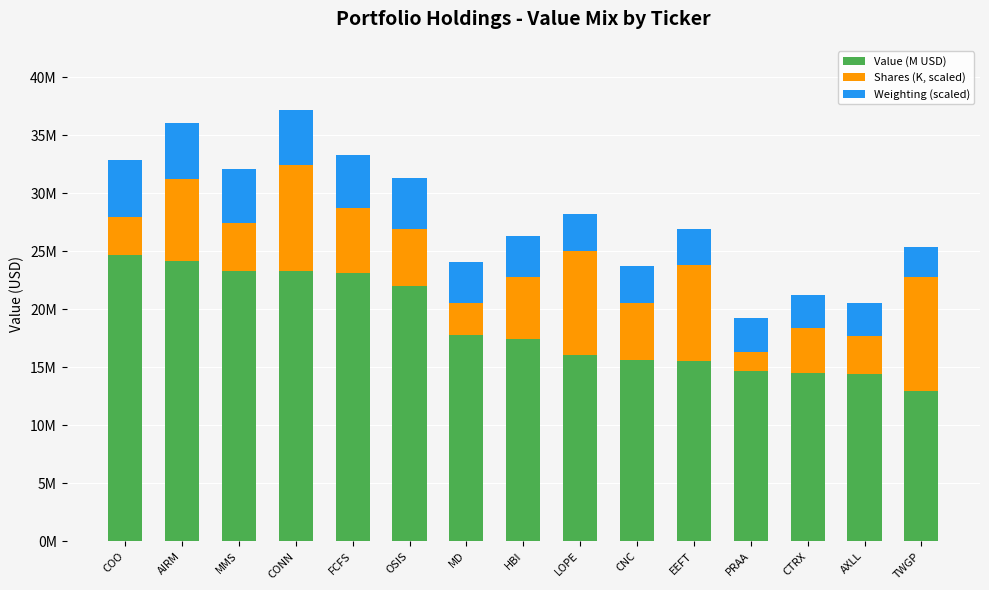

Does the chart contain stacked bars?

Yes